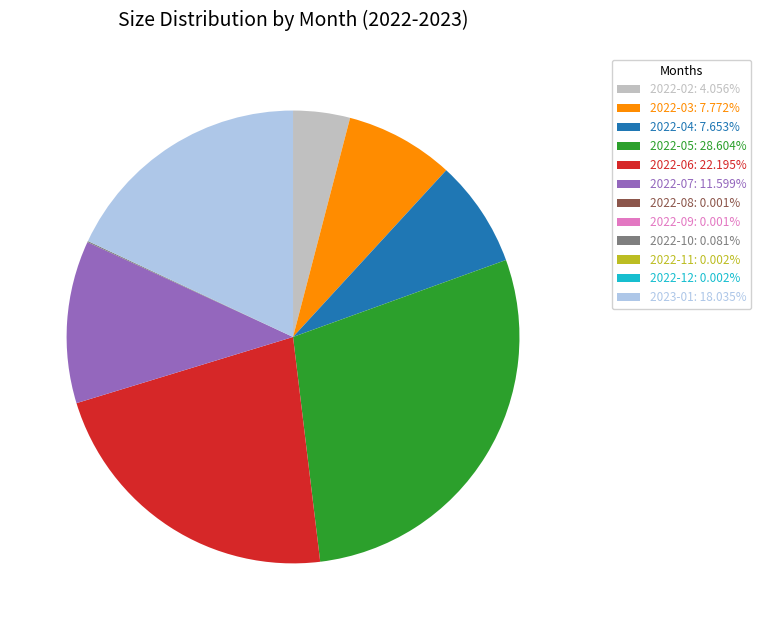

Which category has the biggest portion of the pie?

2022-05